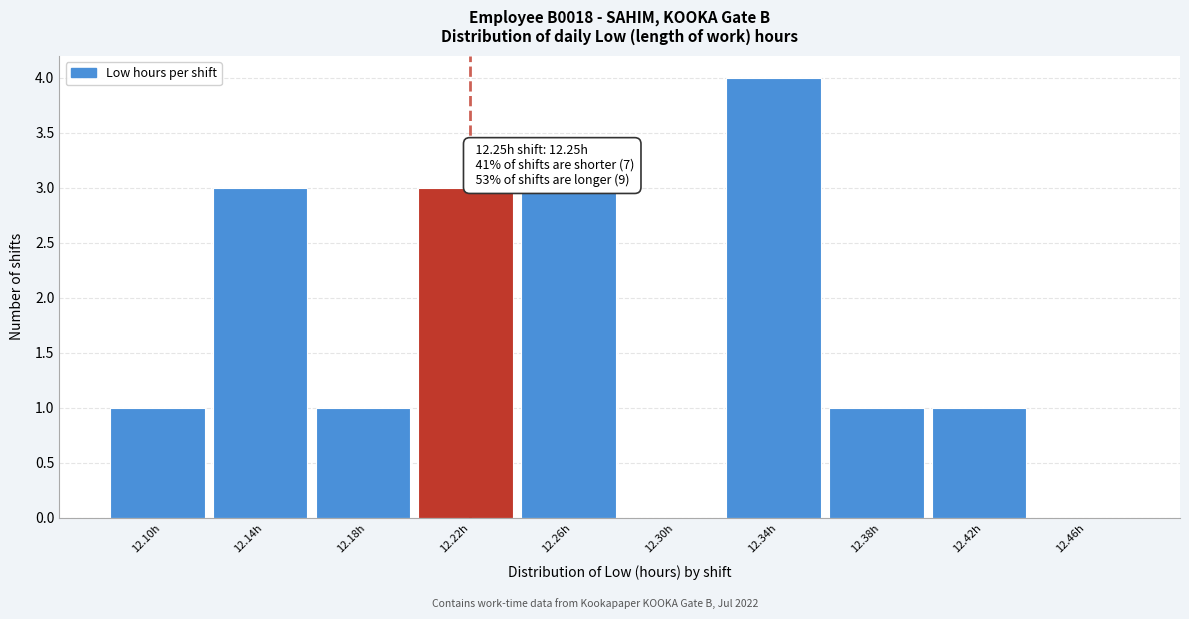

Reading left to right, list all the values displayed in this chart.

12.10h=1	12.14h=3	12.18h=1	12.22h=3	12.26h=3	12.30h=0	12.34h=4	12.38h=1	12.42h=1	12.46h=0